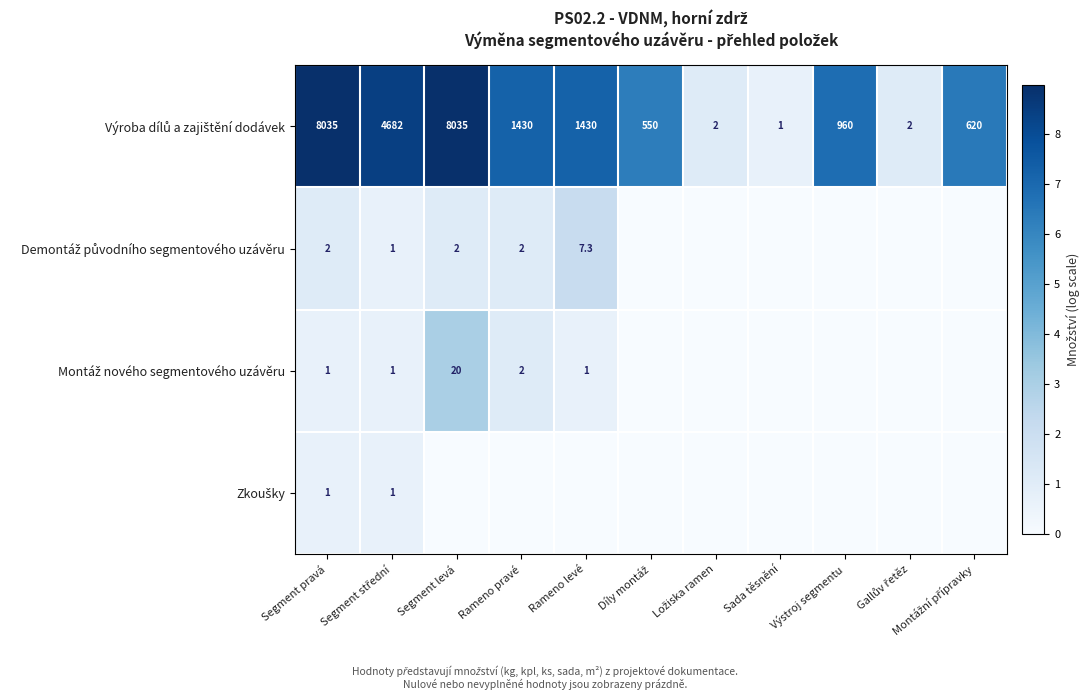

What is the difference between the highest and lowest values at Segment pravá?

8034.0